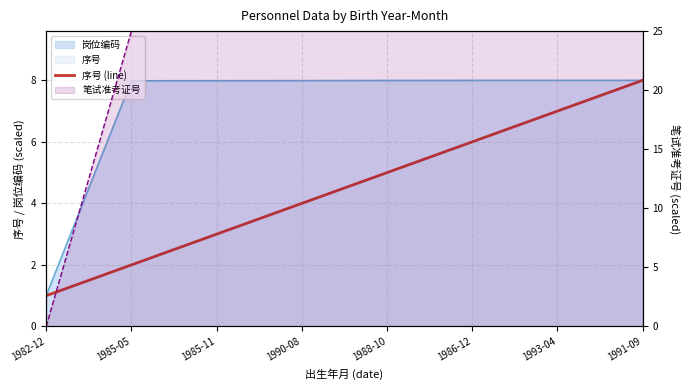

Where does the data first go above 5?

1986-12